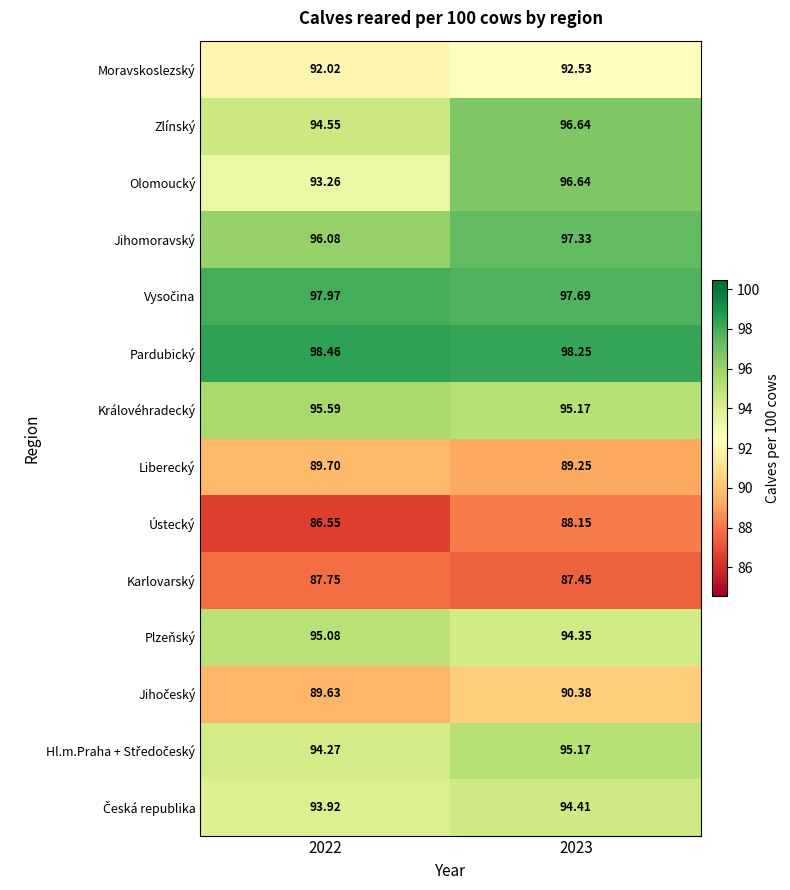

Which series has the largest total across all categories?

Pardubický